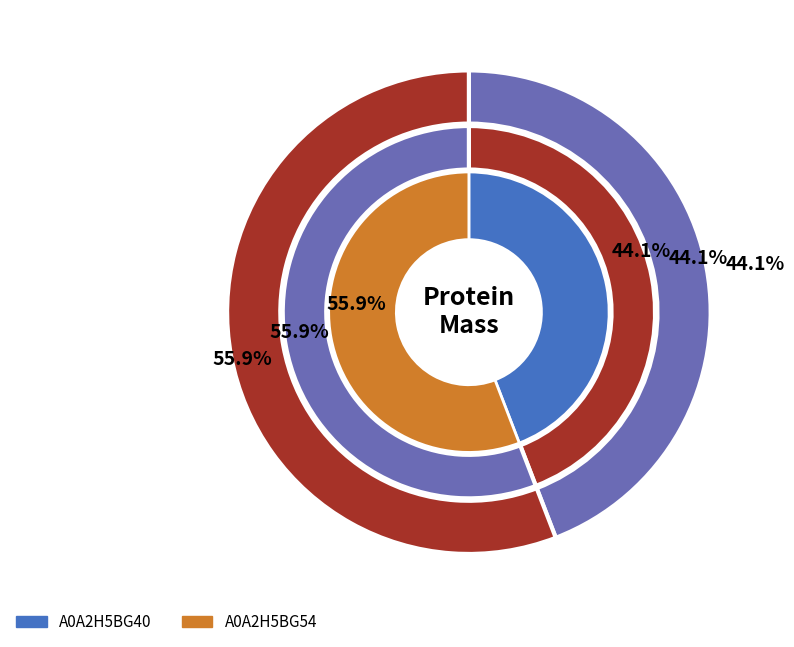

To the nearest percent, what portion does A0A2H5BG54 represent?

56%